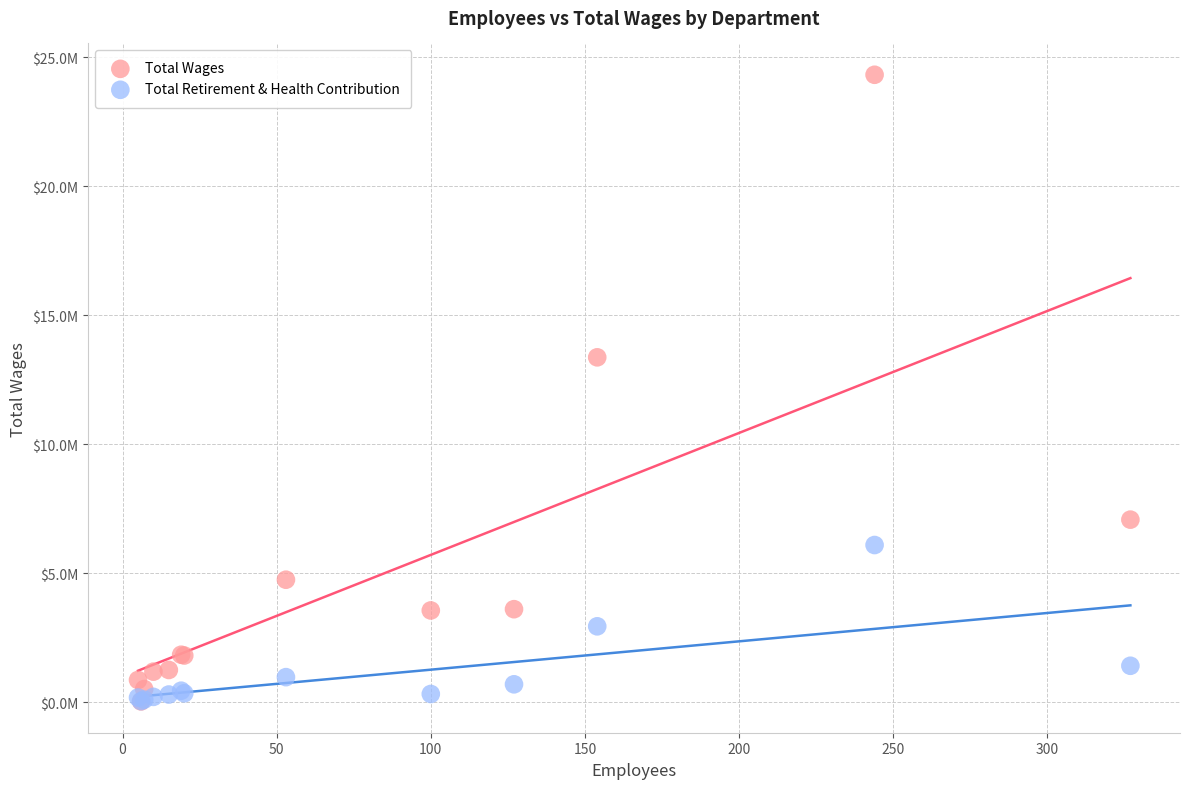

What are all the series names shown in the legend?

Total Wages, Total Retirement & Health Contribution